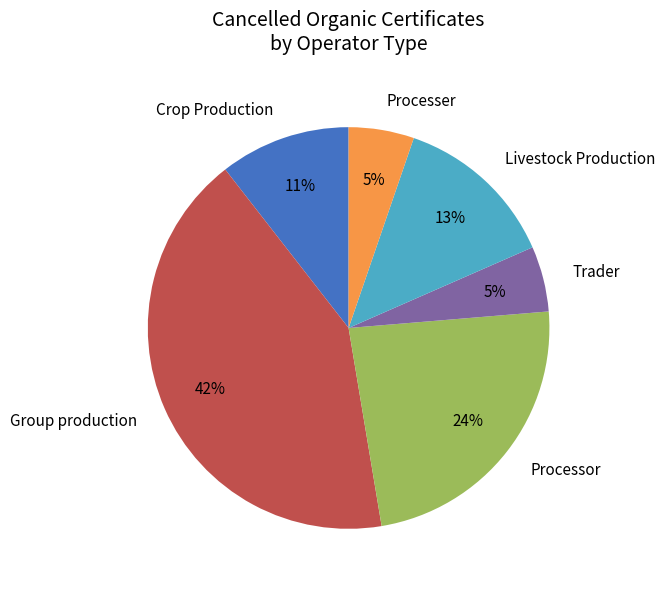

True or false: Group production accounts for 42% of the total.

True